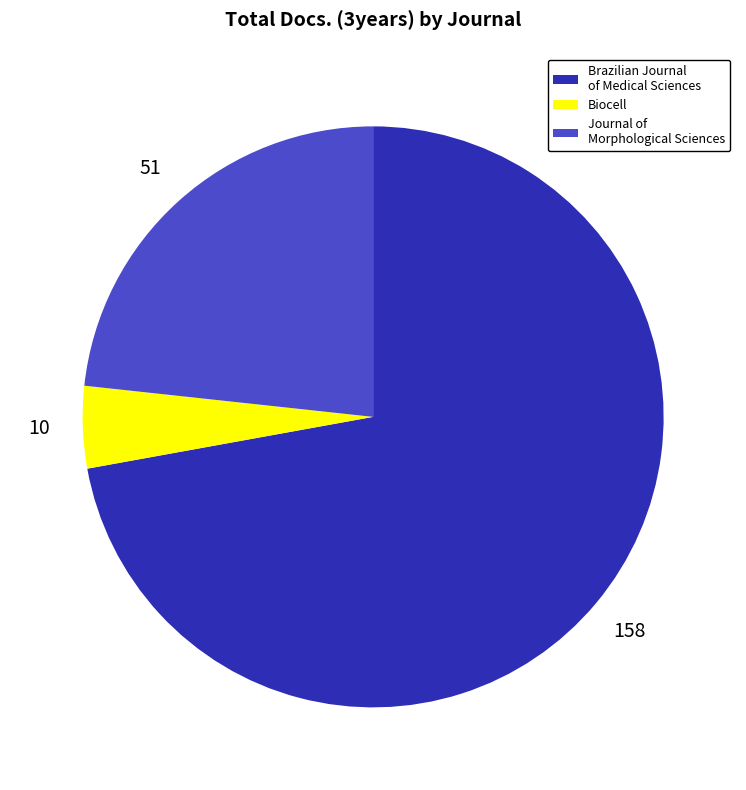

Which category accounts for the majority?

Brazilian Journal of Medical Sciences